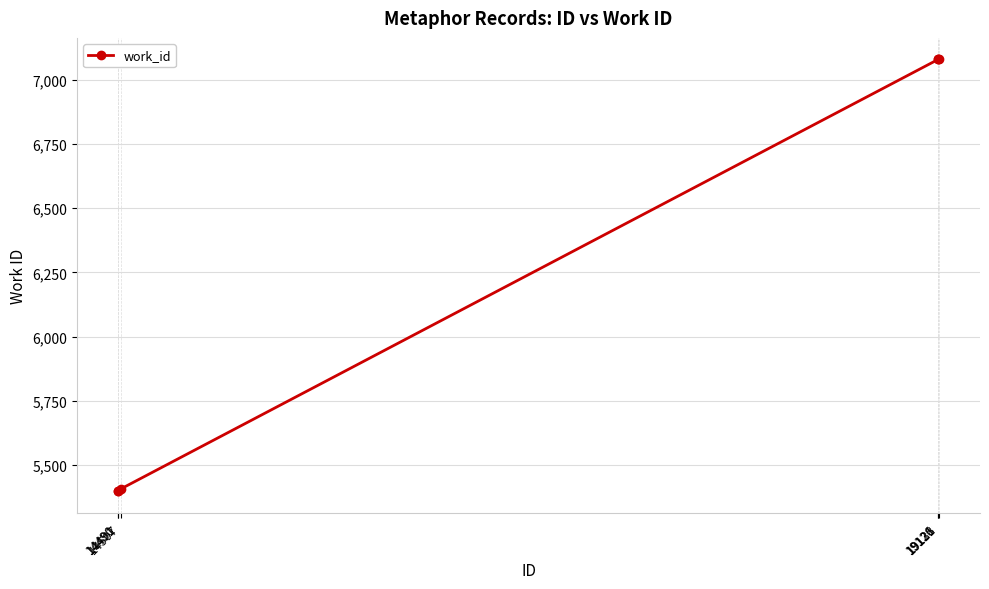

What is the difference between the values at 19126 and 14491?

1681